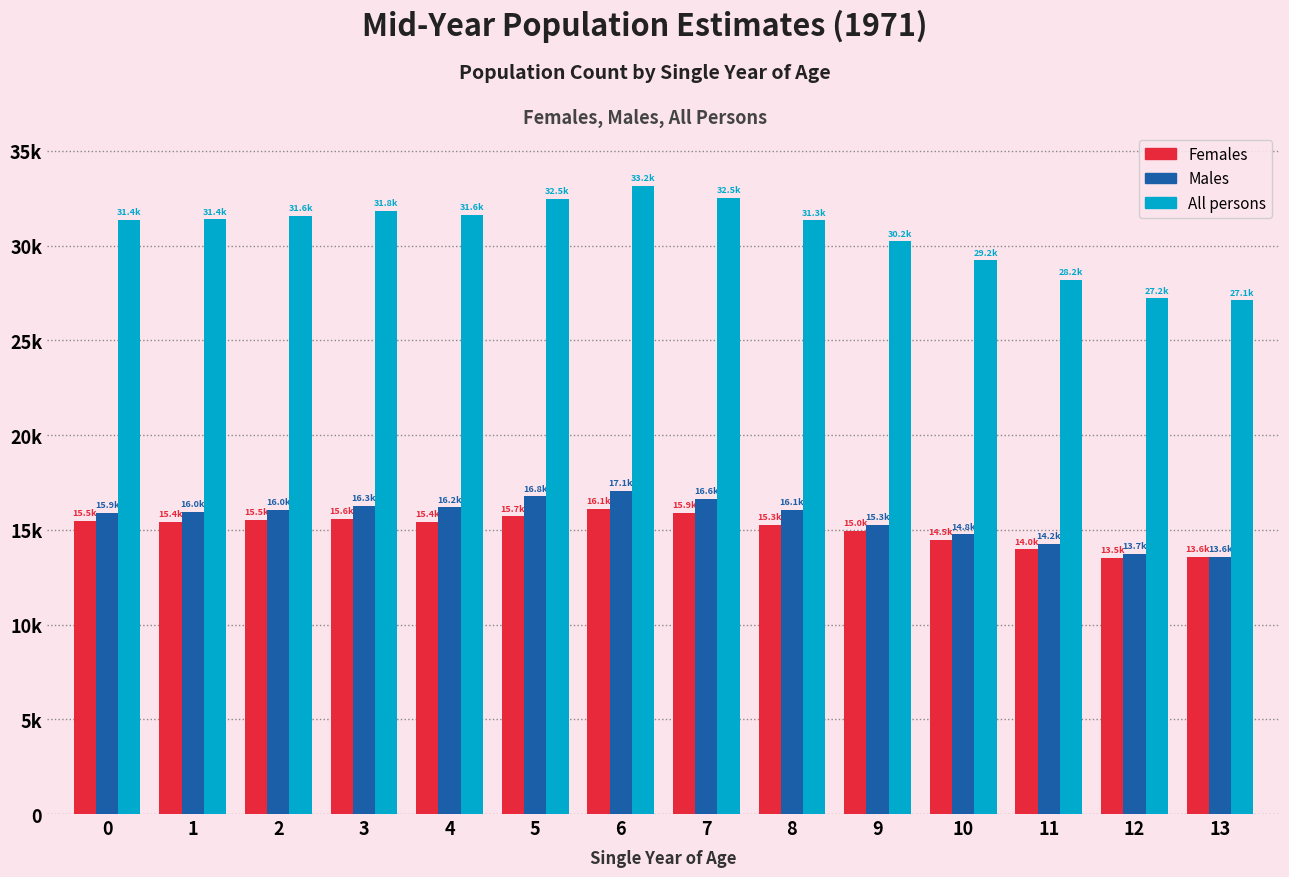

Are the bars horizontal?

No